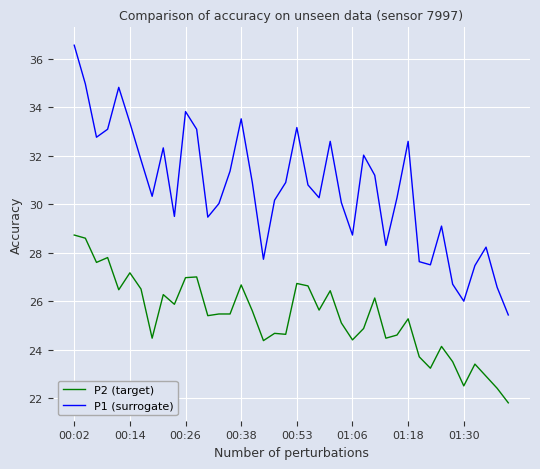

Rank the series by their maximum value, from lowest to highest.

P2 (target), P1 (surrogate)